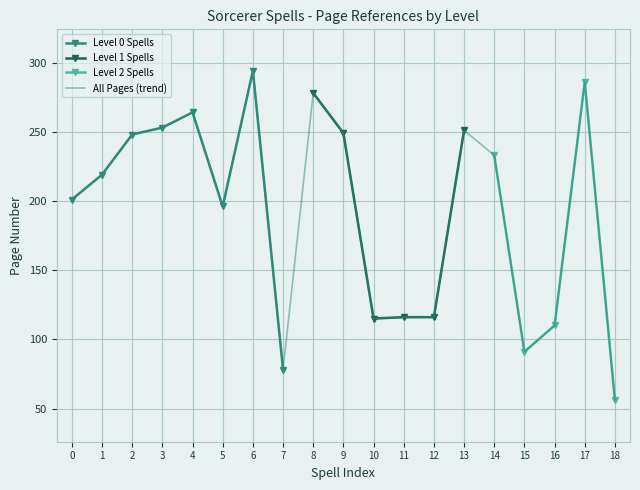

The All Pages (trend) series shows 294 at 6. True or false?

True